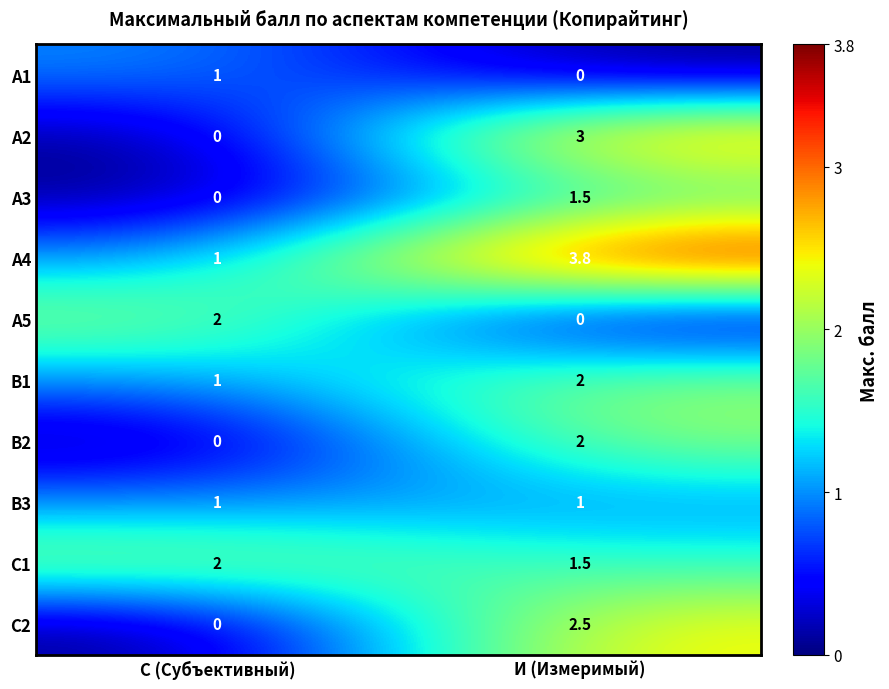

Reading left to right, what are all the values shown in this chart?

А1: С (Субъективный)=1.0	И (Измеримый)=0.0
А2: С (Субъективный)=0.0	И (Измеримый)=3.0
А3: С (Субъективный)=0.0	И (Измеримый)=1.5
А4: С (Субъективный)=1.0	И (Измеримый)=3.8
А5: С (Субъективный)=2.0	И (Измеримый)=0.0
В1: С (Субъективный)=1.0	И (Измеримый)=2.0
В2: С (Субъективный)=0.0	И (Измеримый)=2.0
В3: С (Субъективный)=1.0	И (Измеримый)=1.0
С1: С (Субъективный)=2.0	И (Измеримый)=1.5
С2: С (Субъективный)=0.0	И (Измеримый)=2.5